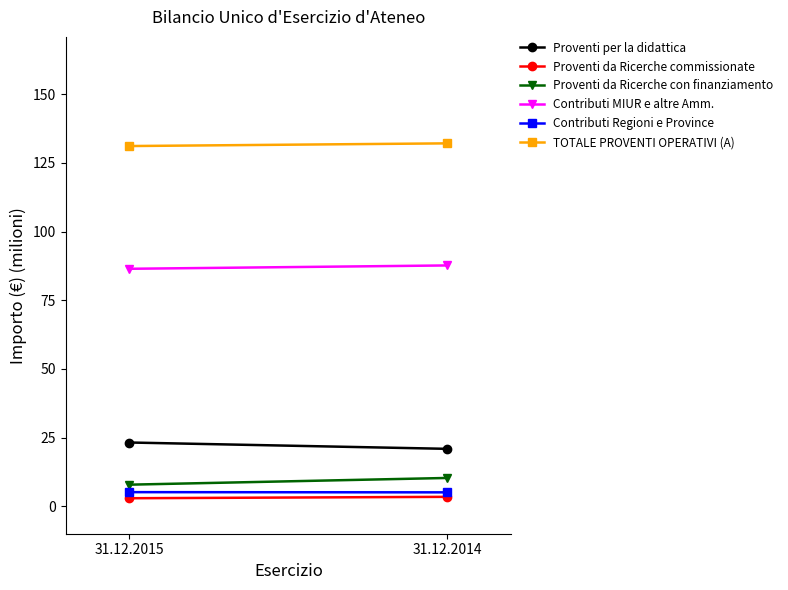

Which category has the highest value in the Contributi MIUR e altre Amm. series?

31.12.2014